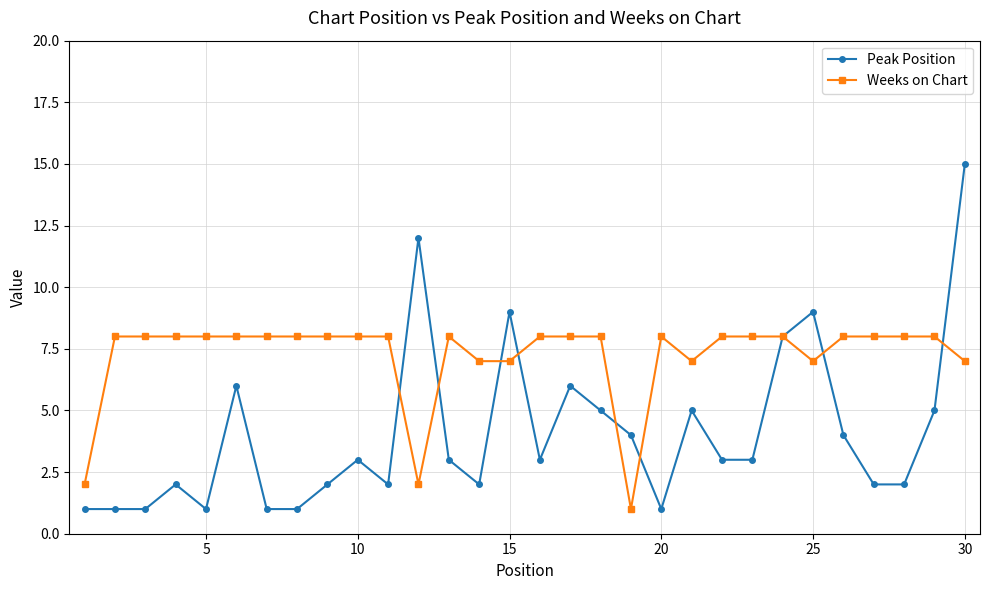

Which series has the largest range (max minus min)?

Peak Position